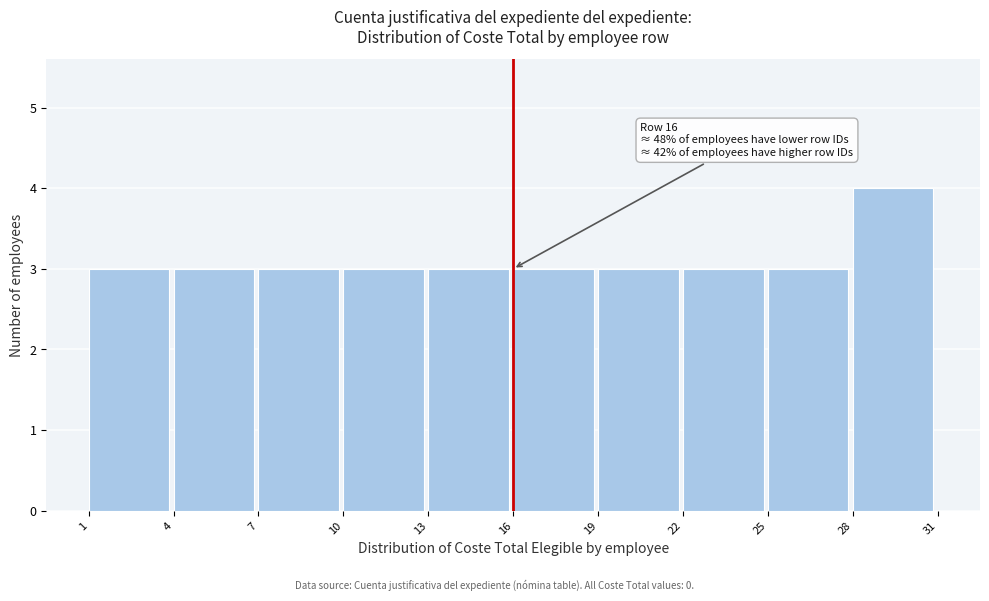

Which range on the x-axis has the tallest bar?

28 to 31